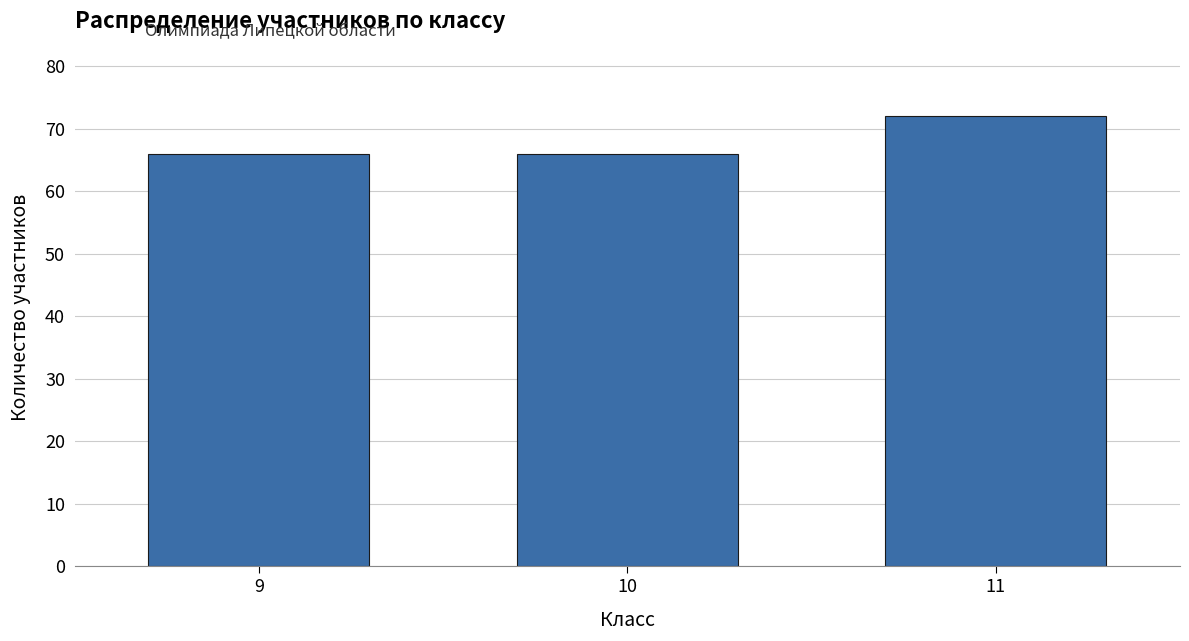

Reading left to right, transcribe all the data shown in this chart.

66	66	72